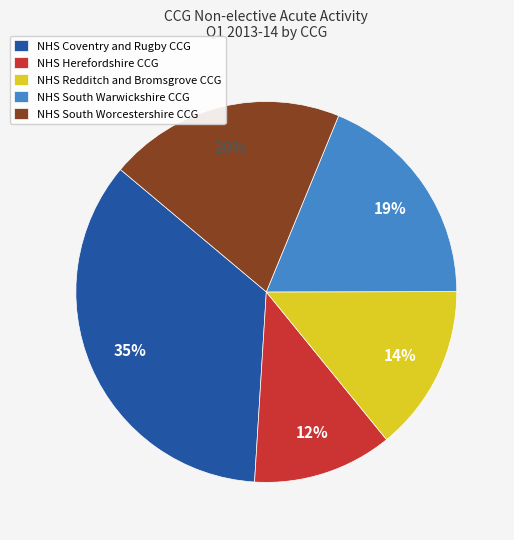

Which slice is the smallest?

NHS Herefordshire CCG